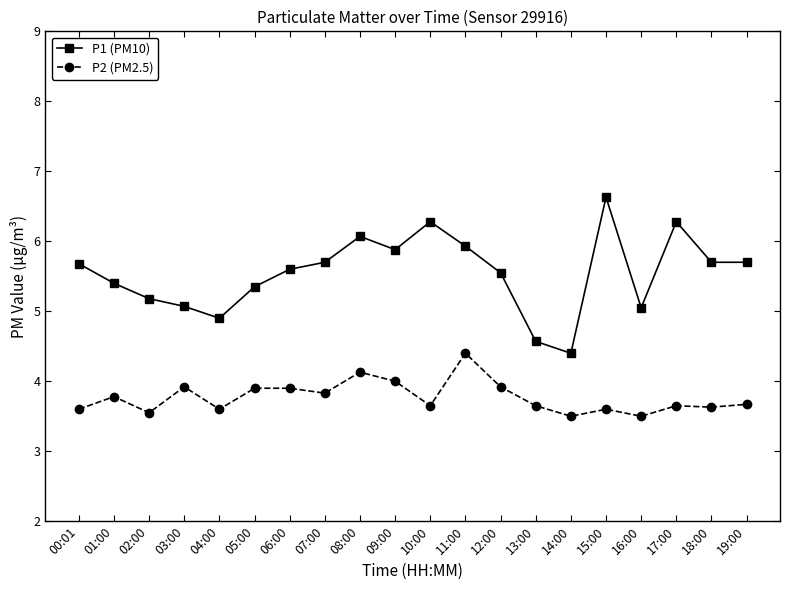

True or false: P1 (PM10) and P2 (PM2.5) intersect in this chart.

False